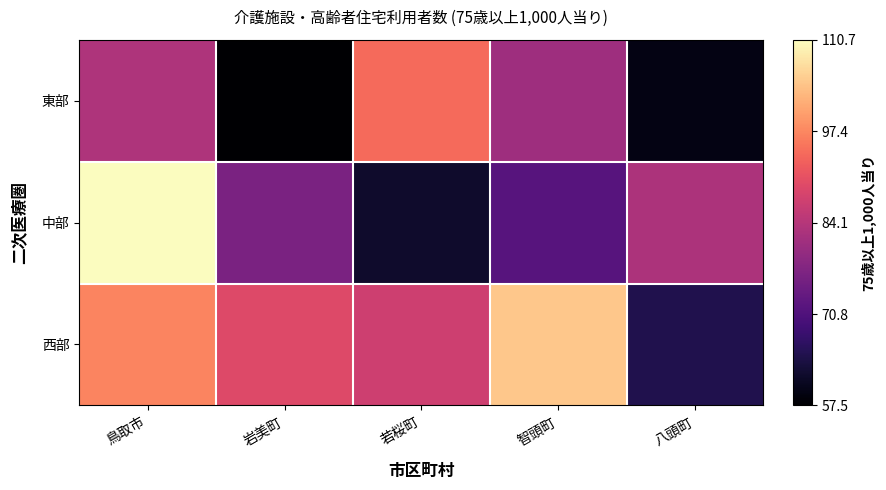

Reading left to right, what are all the values shown in this chart?

東部: 鳥取市=83.1	岩美町=57.5	若桜町=94.2	智頭町=81.1	八頭町=59.5
中部: 鳥取市=110.7	岩美町=76.5	若桜町=62.0	智頭町=71.8	八頭町=82.8
西部: 鳥取市=97.2	岩美町=89.5	若桜町=87.1	智頭町=104.7	八頭町=64.8